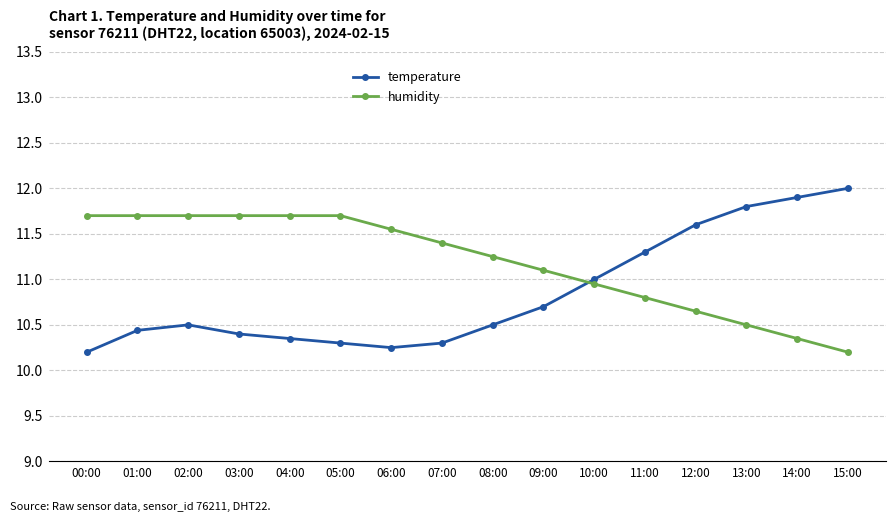

How many series are shown in this chart?

2